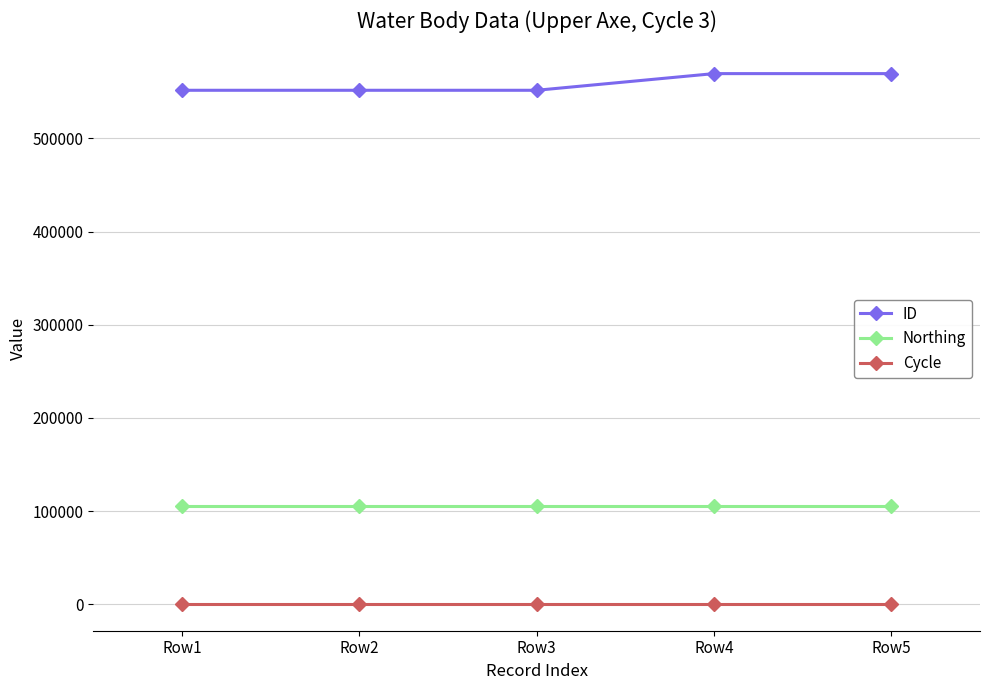

At how many categories does at least one series exceed 36400?

5